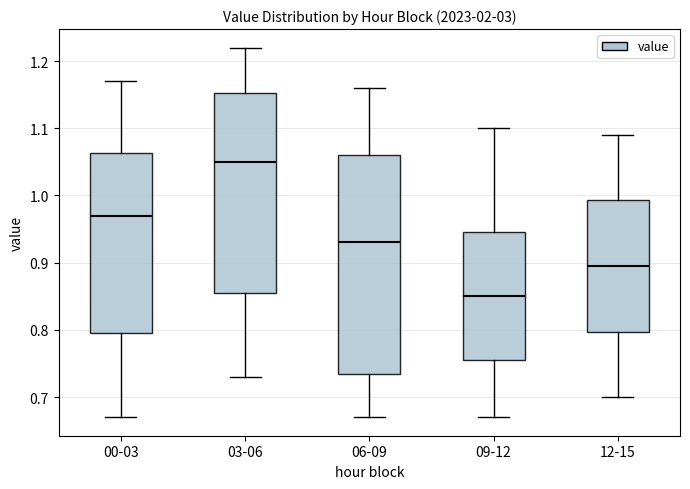

Reading left to right, transcribe this box plot: for each box, give where its median line is, the range the box spans, and where its two whiskers end, as read against the y-axis. The values are not printed on the chart, so give them approximately, as read against the axis.

00-03: median 0.97, box 0.80 to 1.06, whiskers 0.67 to 1.17
03-06: median 1.05, box 0.86 to 1.15, whiskers 0.73 to 1.22
06-09: median 0.93, box 0.74 to 1.06, whiskers 0.67 to 1.16
09-12: median 0.85, box 0.76 to 0.95, whiskers 0.67 to 1.10
12-15: median 0.90, box 0.80 to 0.99, whiskers 0.70 to 1.09